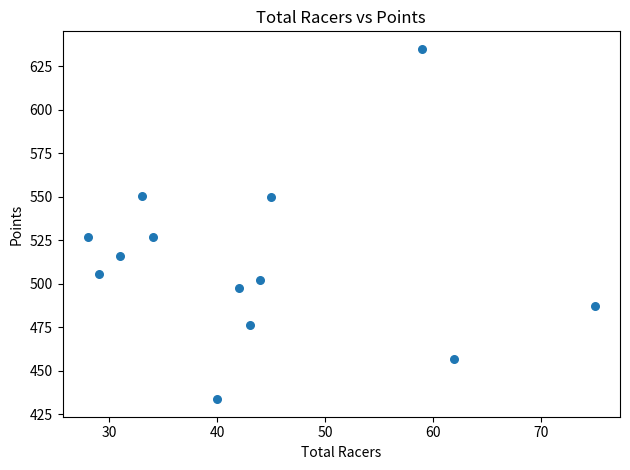

What is the range of X values (max minus min)?

47.0